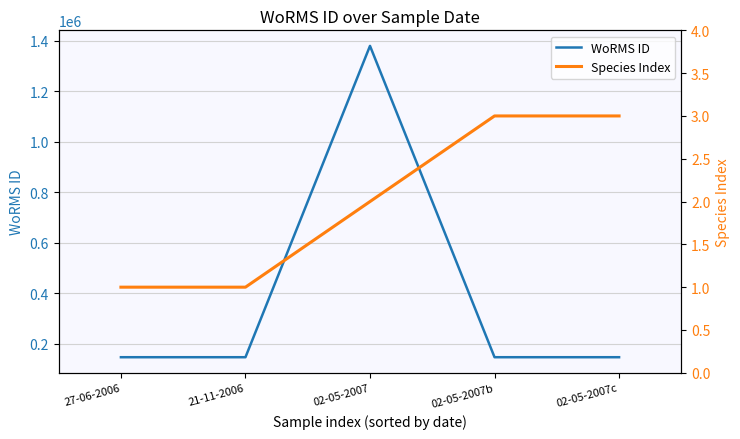

Does the chart display data point markers on the line(s)?

No